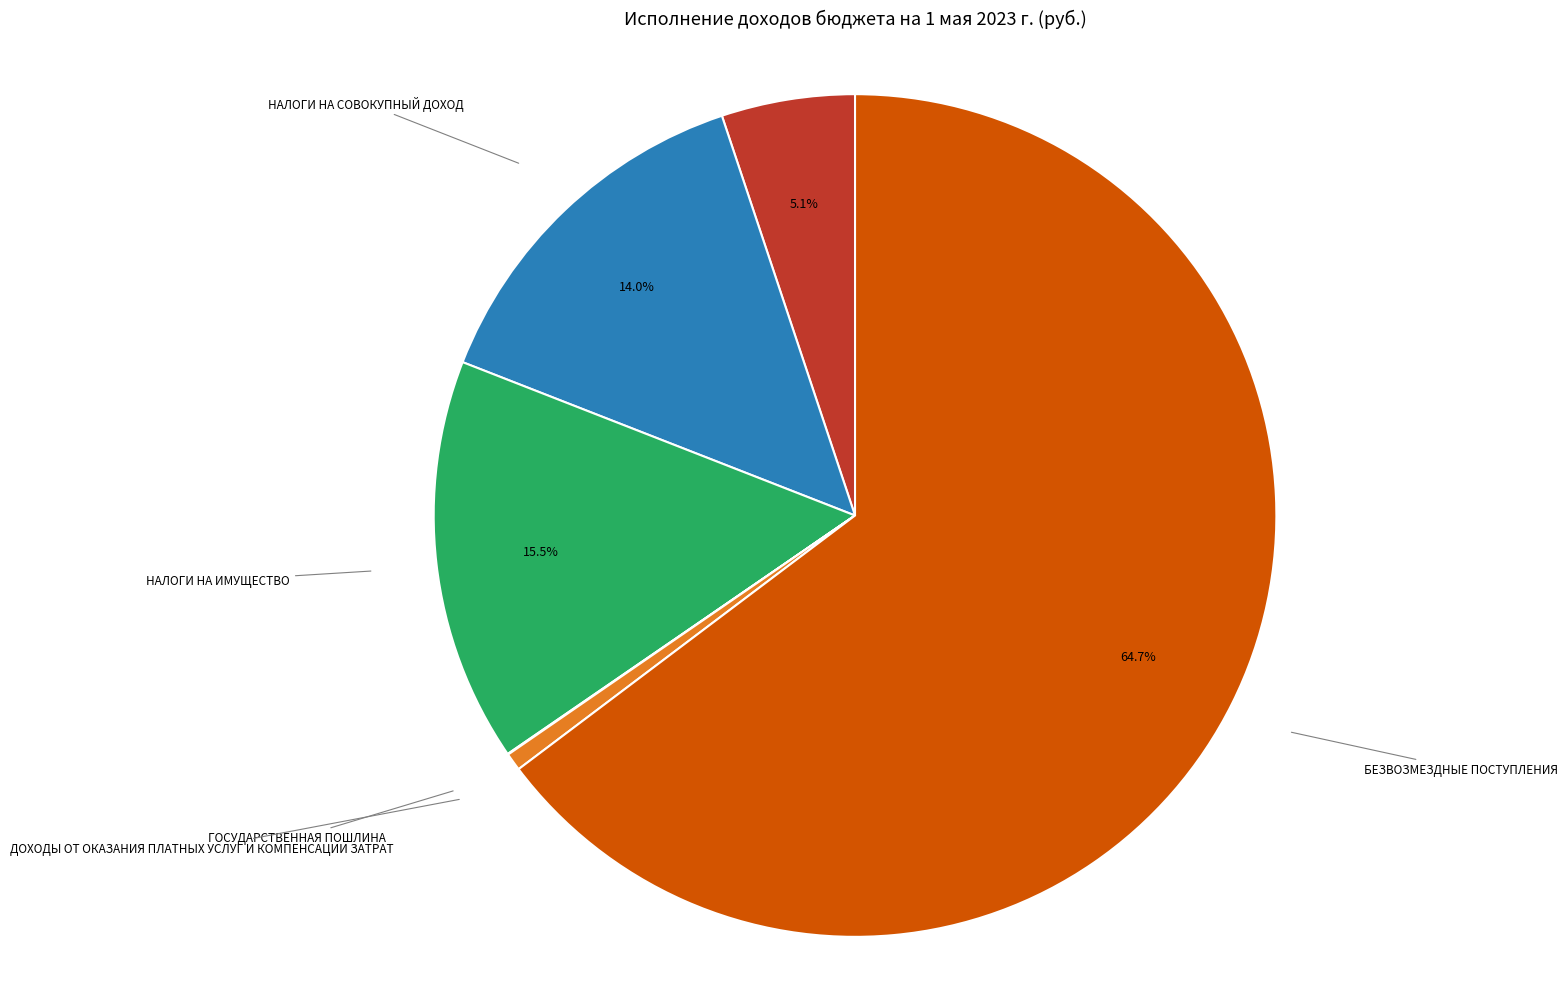

What is the largest slice in the pie chart?

БЕЗВОЗМЕЗДНЫЕ ПОСТУПЛЕНИЯ